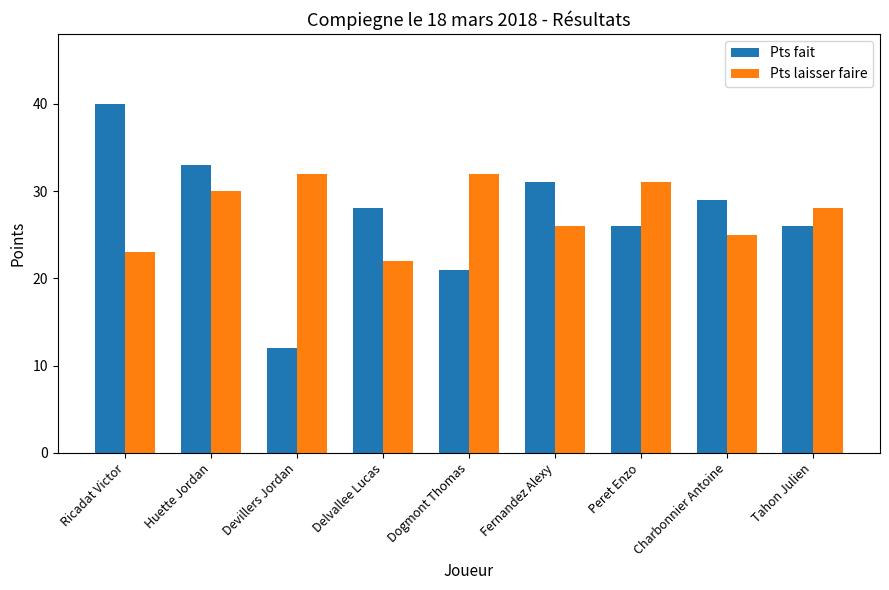

Rank the series at Ricadat Victor from lowest to highest value.

Pts laisser faire, Pts fait